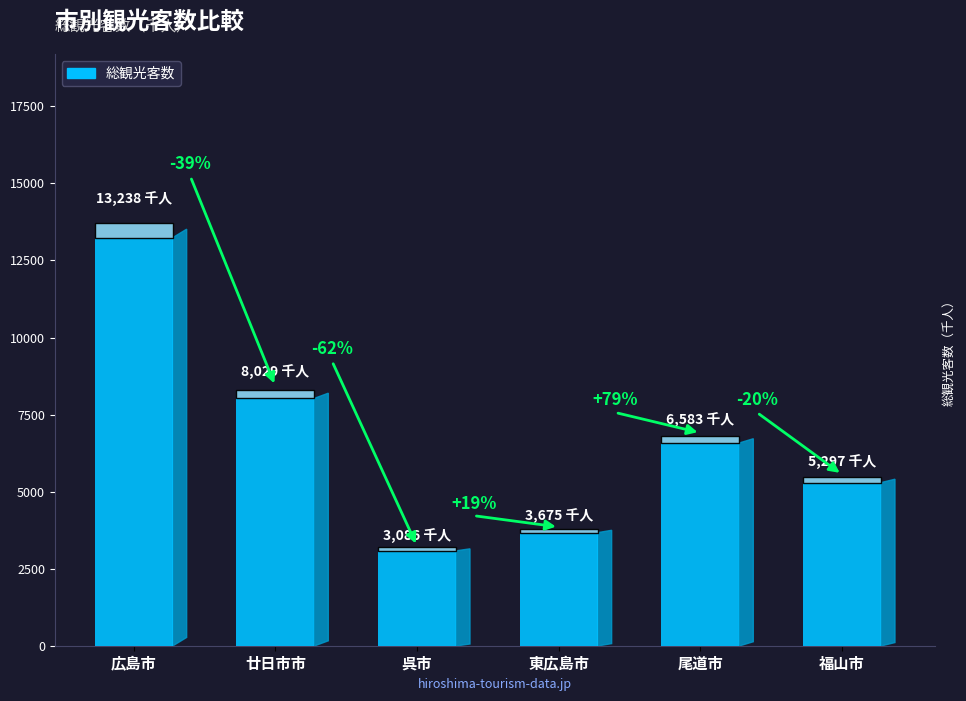

What is the average value?

6651